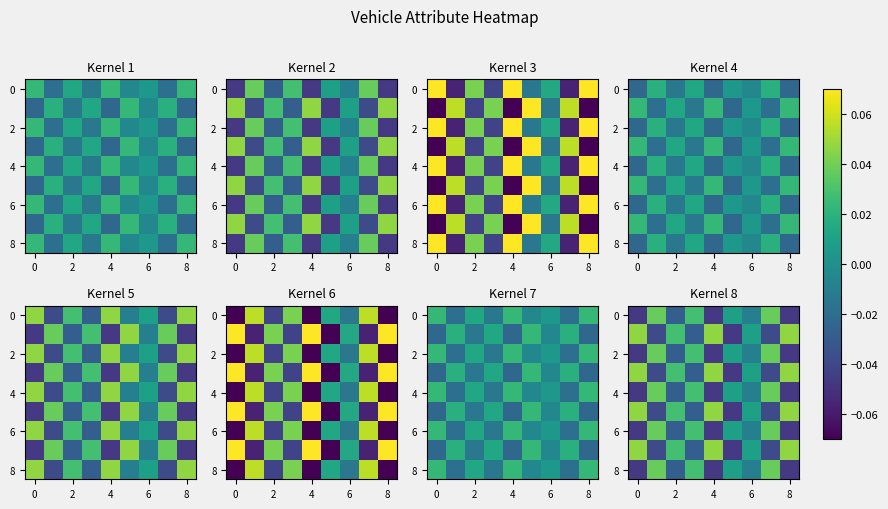

What is the spread (max minus min) of values at 4?

0.1